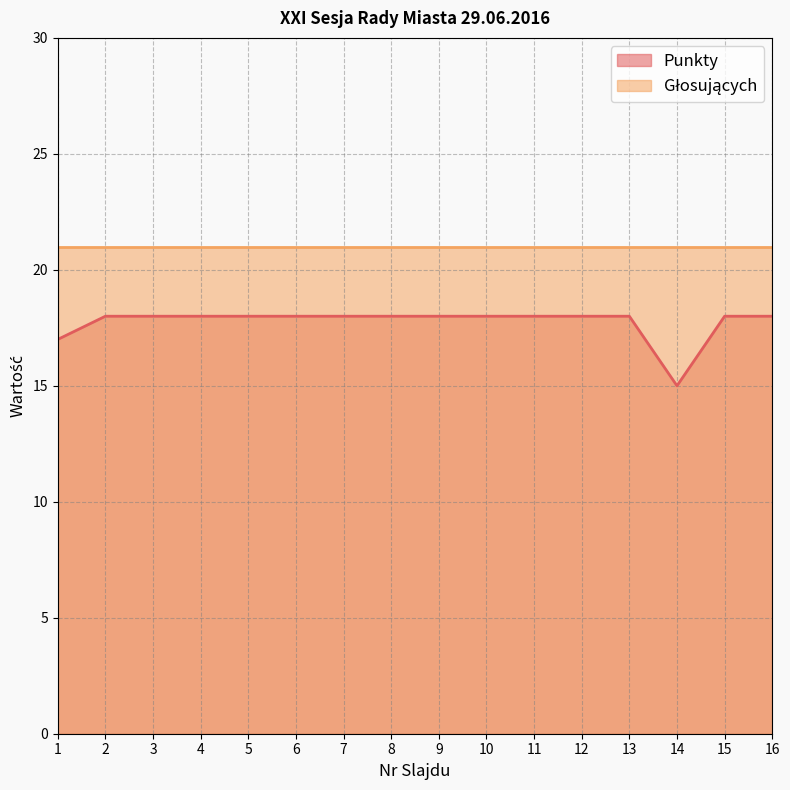

Count the number of categories in the chart.

16